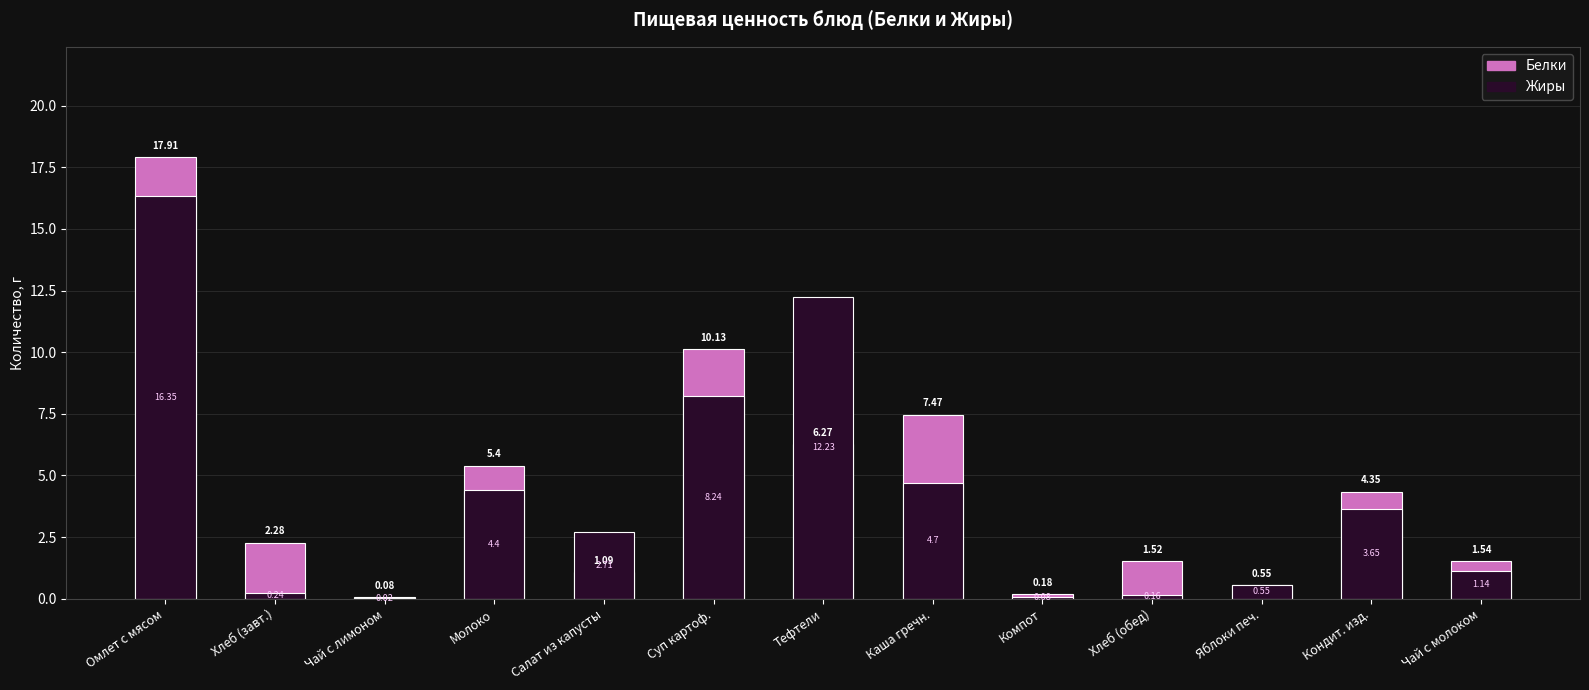

What is the sum of the Белки values at Суп картоф. and Кондит. изд.?

14.5